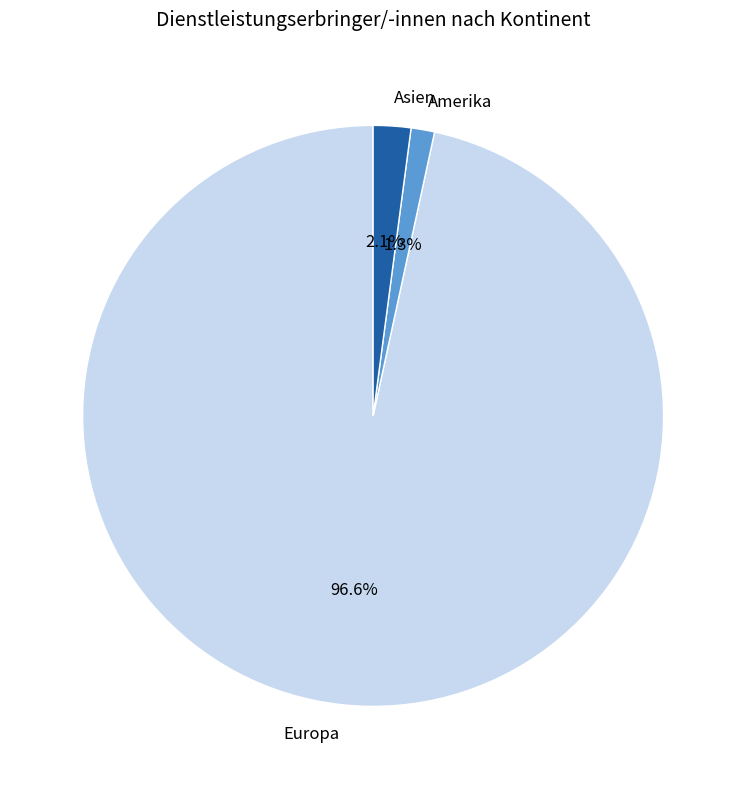

Which slice is the smallest?

Amerika